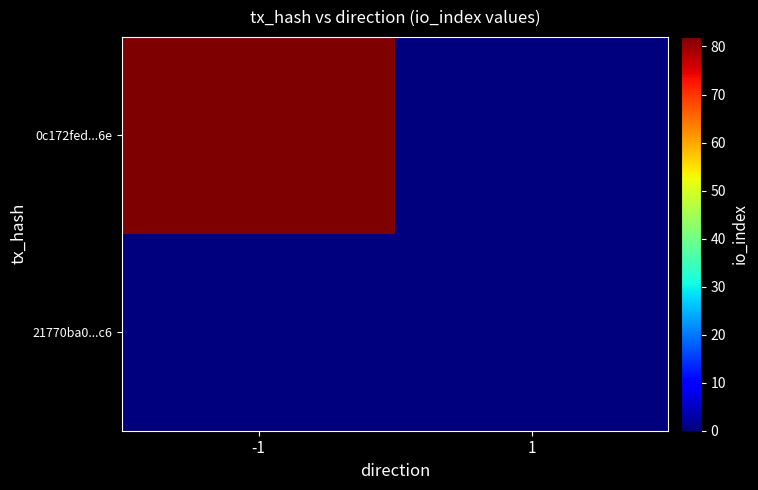

Which label corresponds to the largest value in the chart?

-1